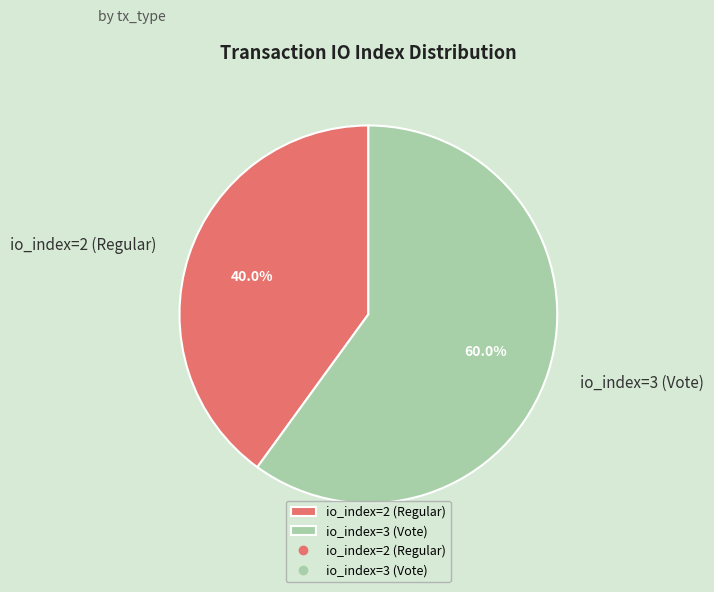

To the nearest percent, what portion does io_index=3 (Vote) represent?

60%